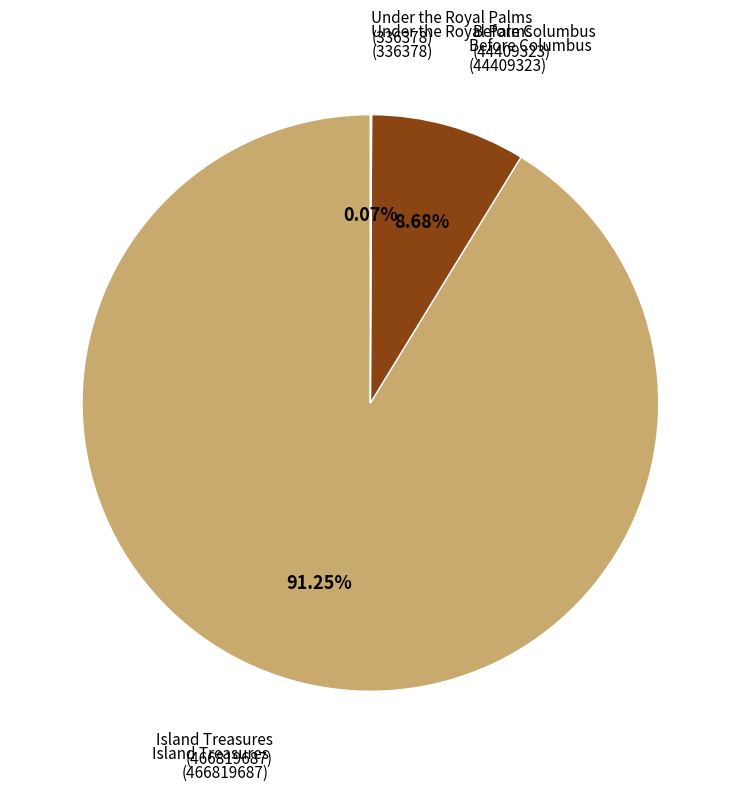

True or false: Island Treasures (466819687) accounts for 79% of the total.

False